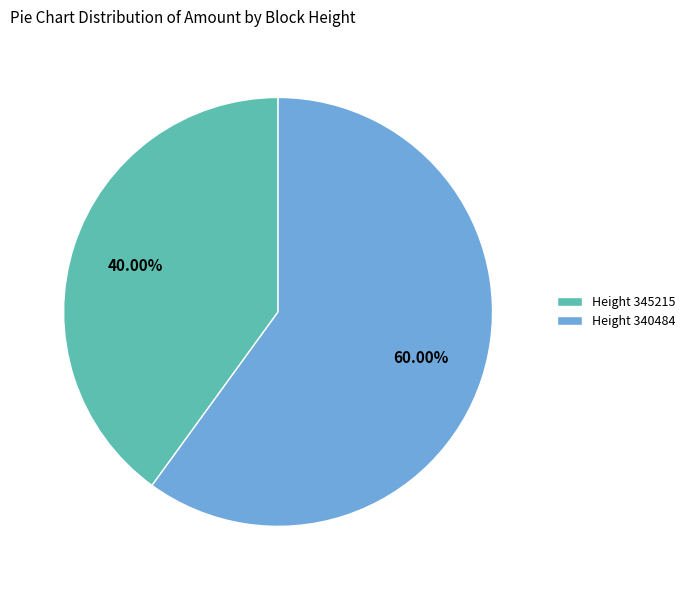

Do Height 345215 and Height 340484 together represent more than half of the pie?

Yes